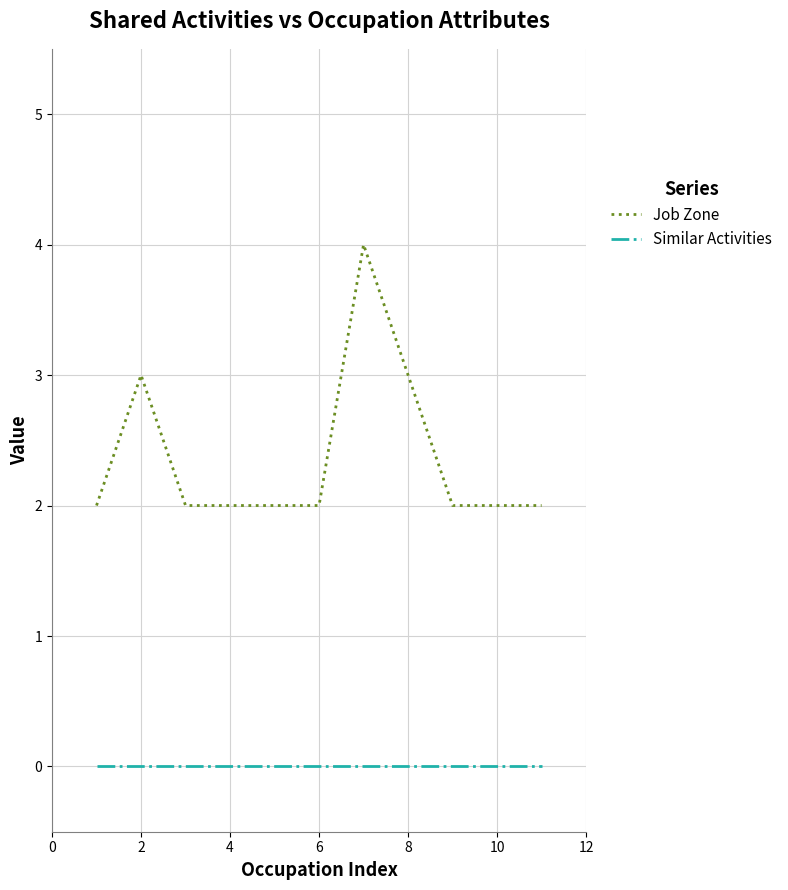

Which series has the largest total across all categories?

Job Zone